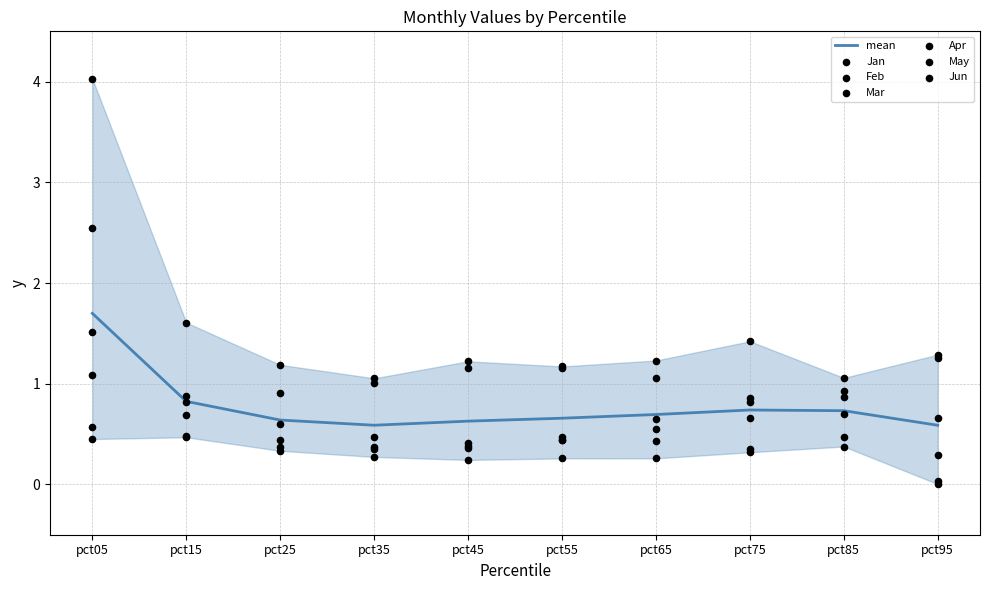

The value of mean at pct75 is 0.3. True or false?

False